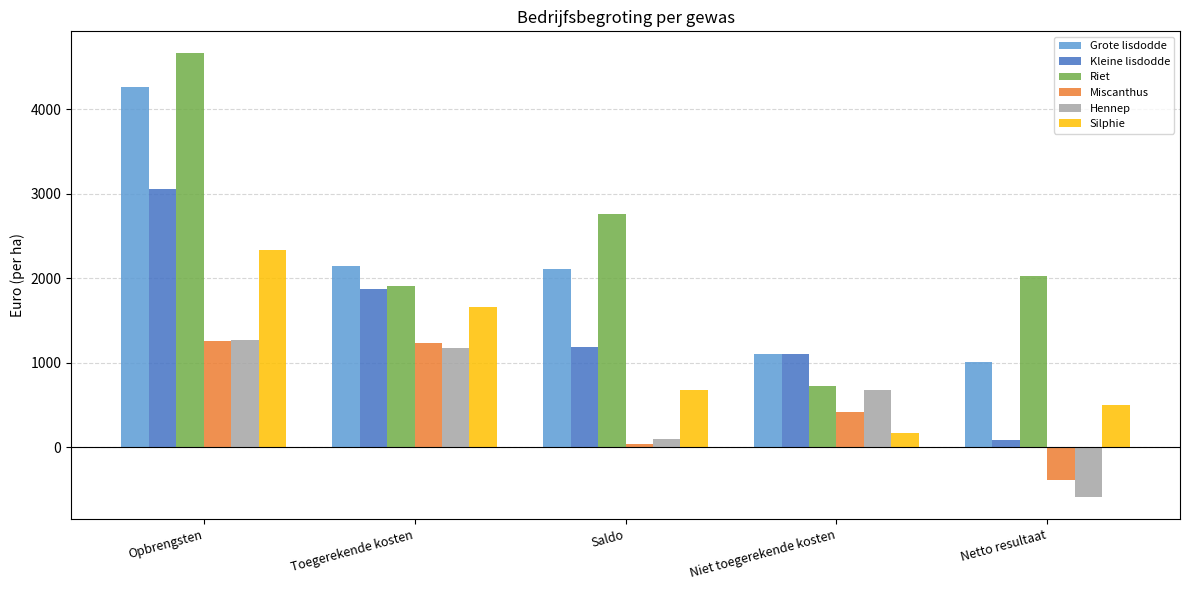

How many groups of bars are there?

5